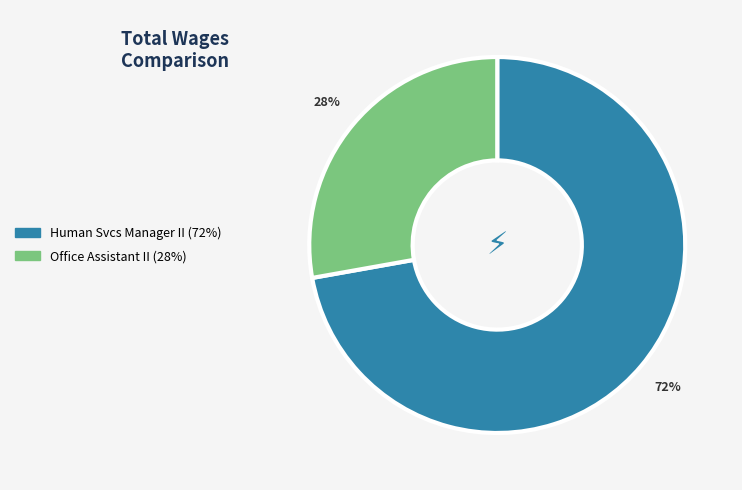

Which category has the smallest portion of the pie?

Office Assistant II